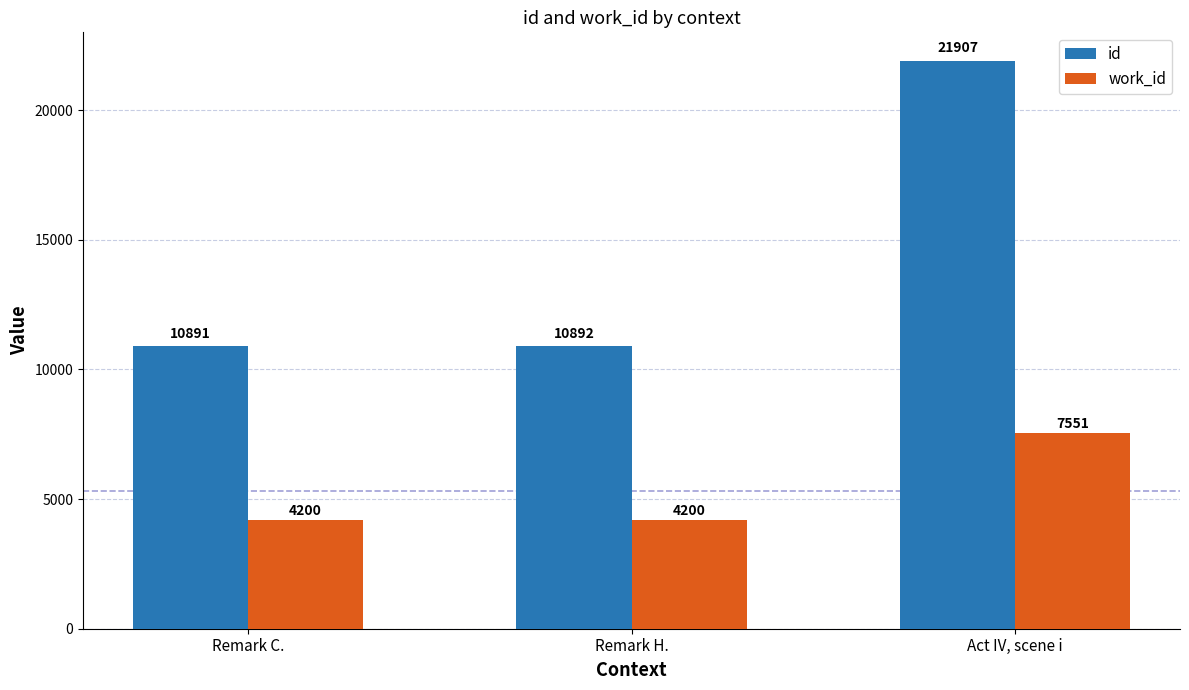

Is the value of work_id at Remark H. greater than the value of id at Remark H.?

No